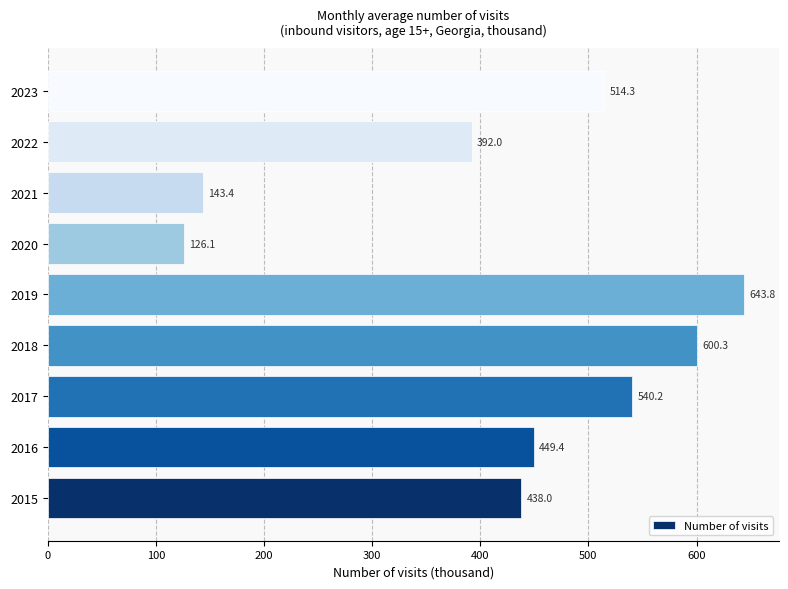

The chart shows a value of 1096.7 at 2019. True or false?

False